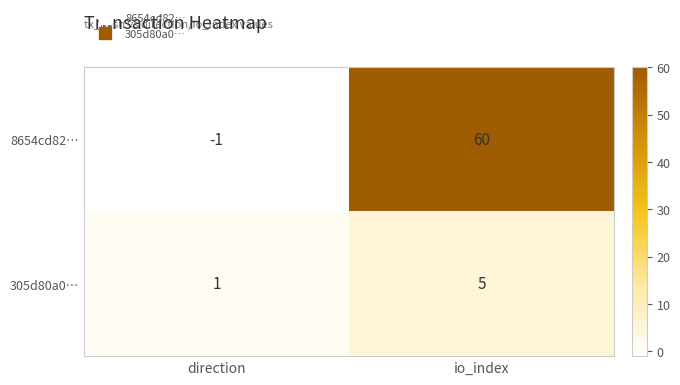

At direction, list the series in order from smallest to largest.

8654cd82…, 305d80a0…